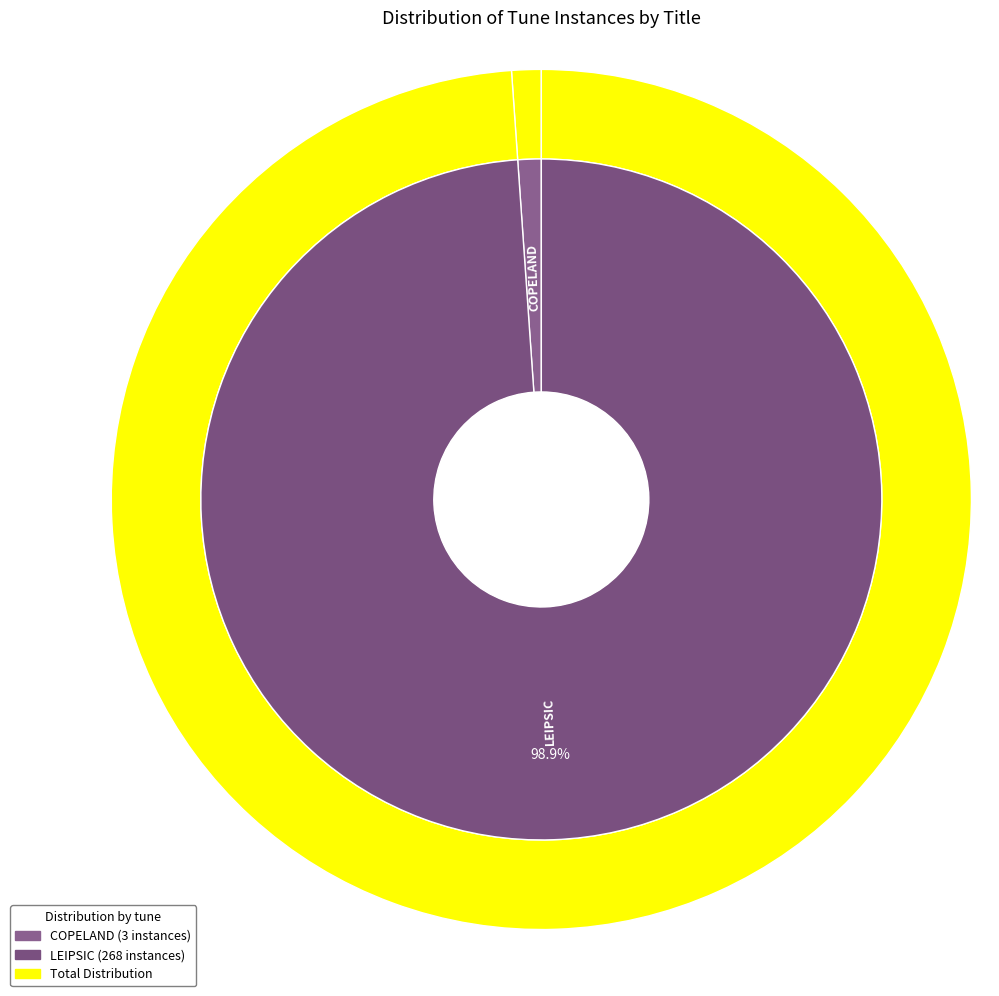

Is it true that COPELAND is 1% of the pie?

True